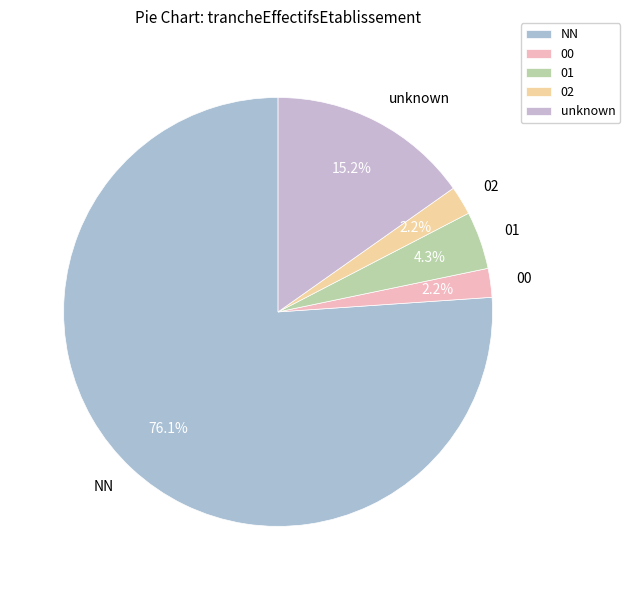

Is there any slice that represents more than half of the pie?

Yes